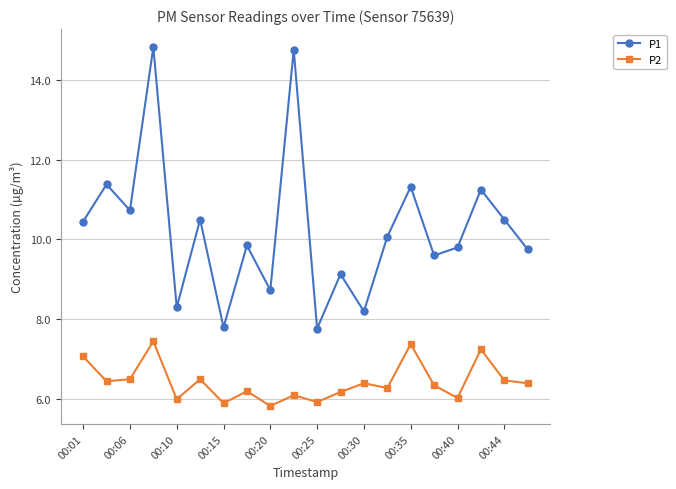

True or false: P2 and P1 cross at least once.

False